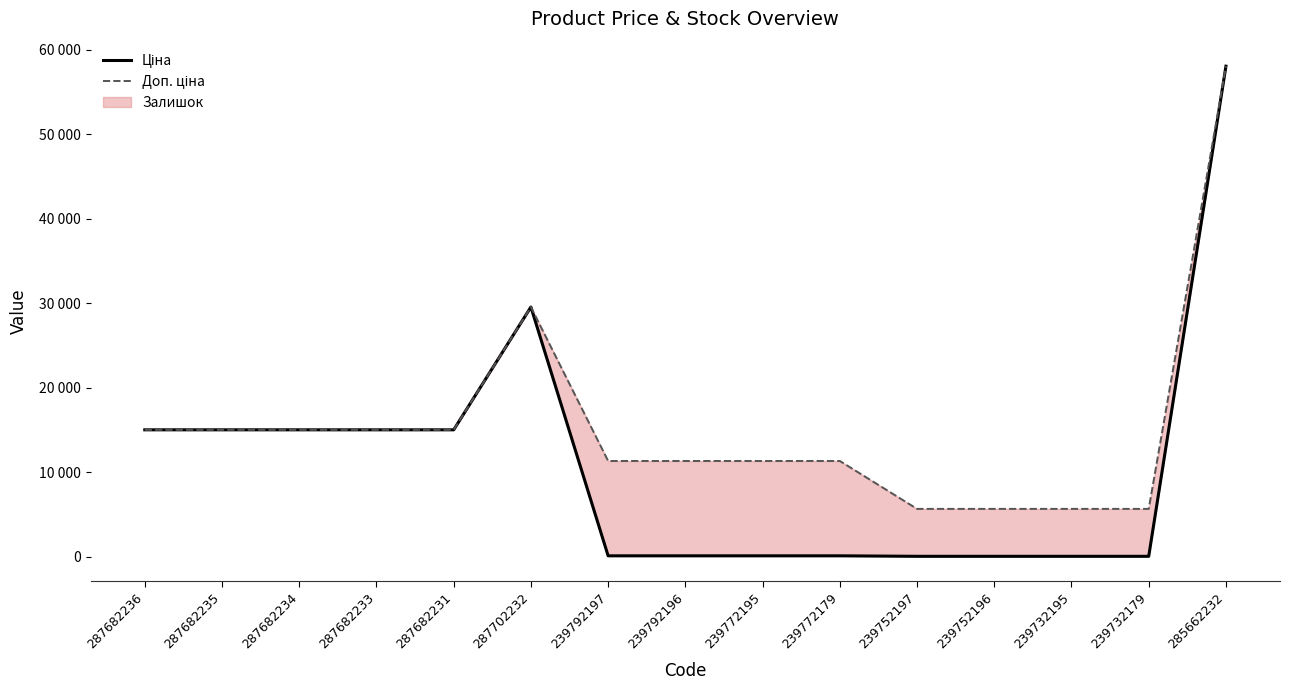

What is the value of the Ціна point at the 11th from the left?

56.7